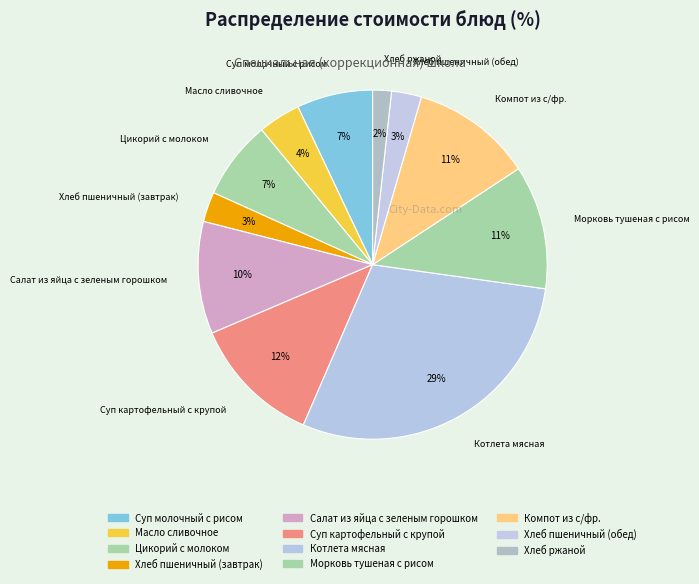

The Суп молочный с рисом slice represents 1% of the pie. True or false?

False